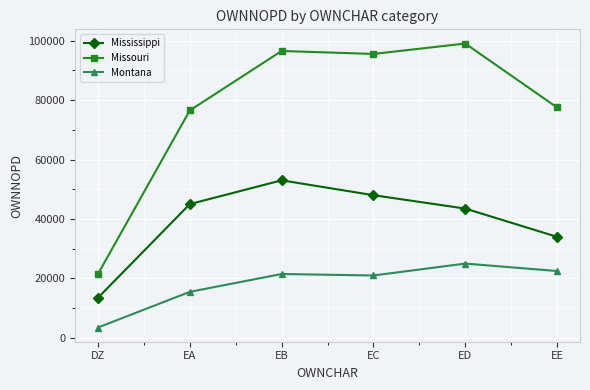

True or false: Mississippi and Montana cross at least once.

False